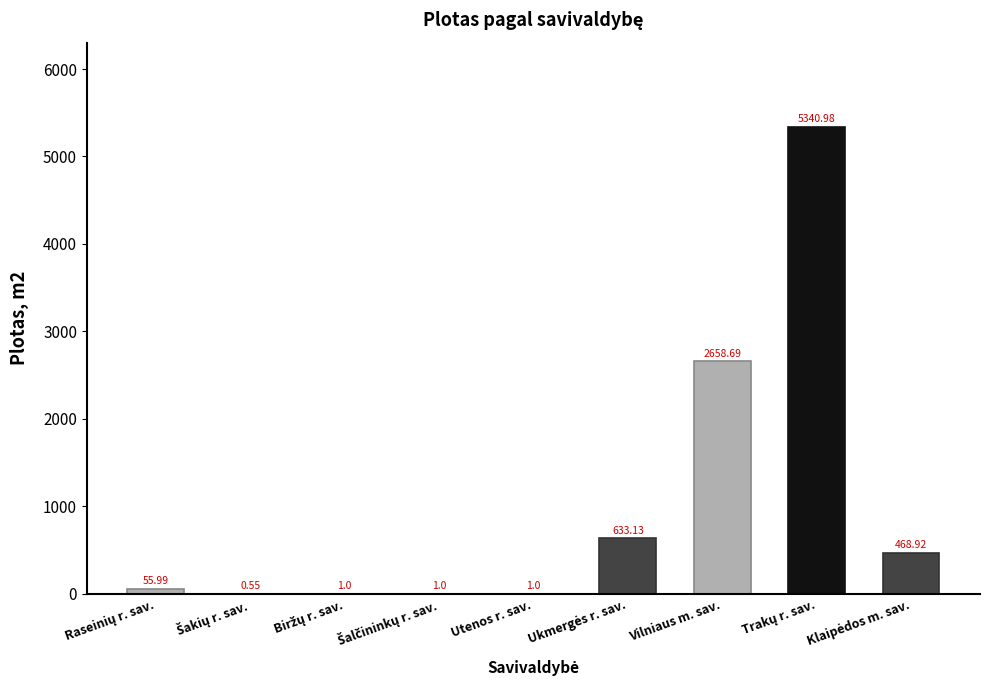

Does the chart contain stacked bars?

No